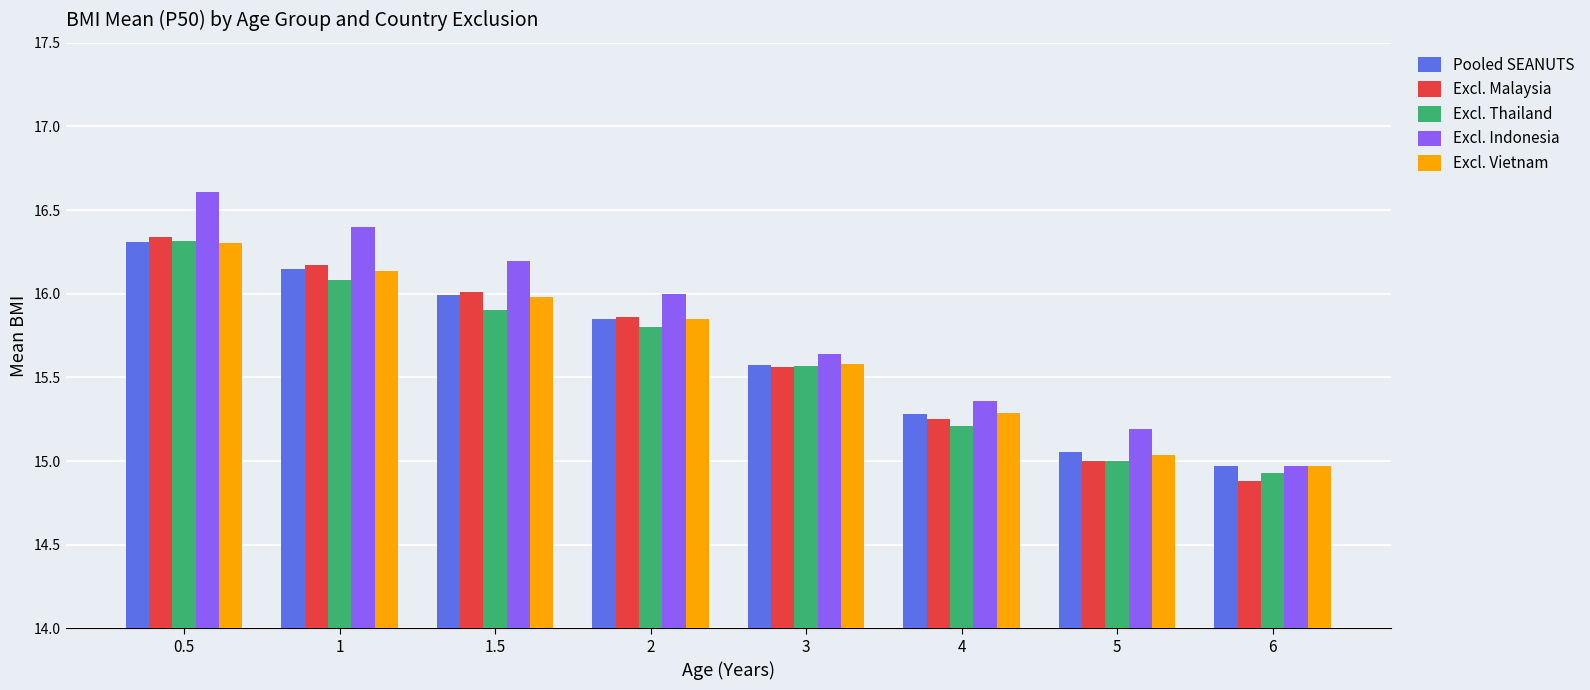

Between 2 and 5, which series saw the biggest shift?

Excl. Malaysia